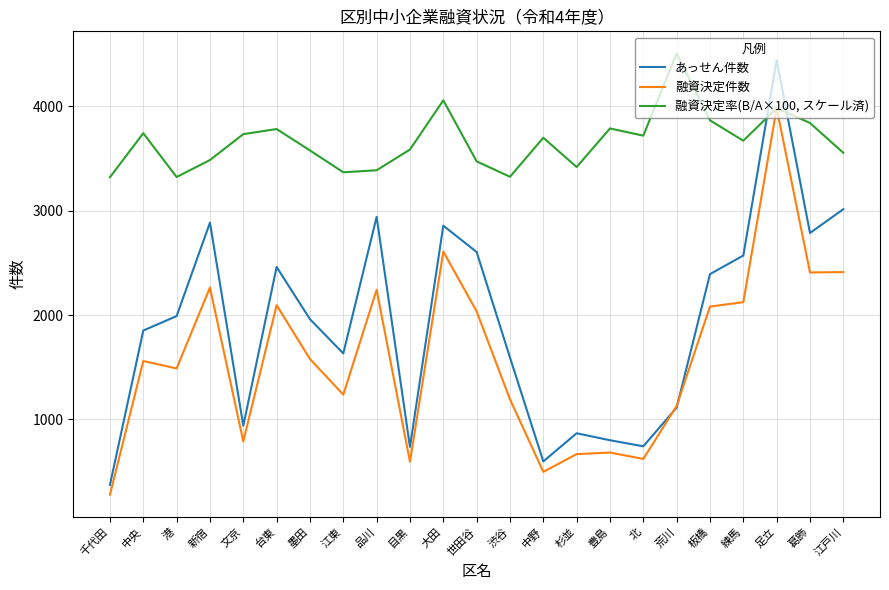

What are all the series names shown in the legend?

あっせん件数, 融資決定件数, 融資決定率(B/A×100, スケール済)